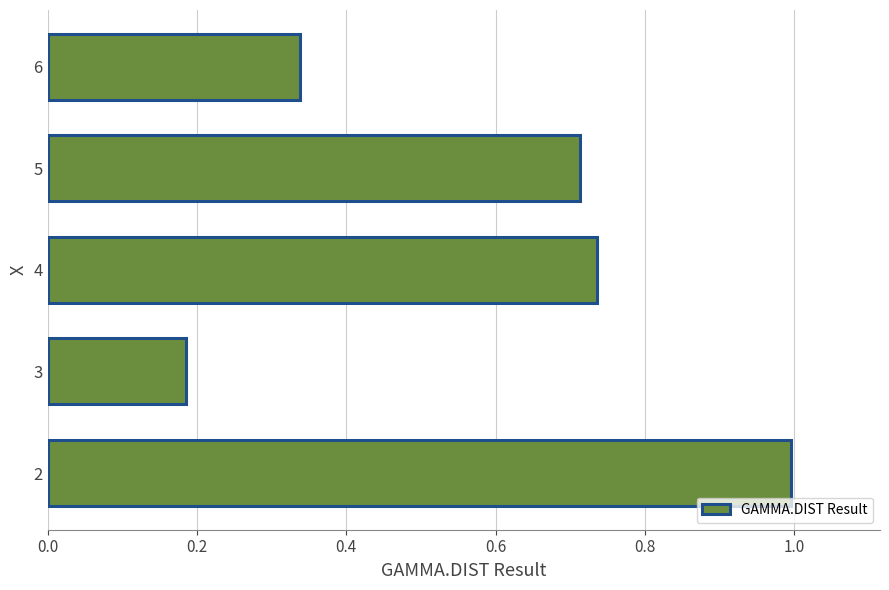

Rank the categories by value from lowest to highest.

3, 6, 5, 4, 2